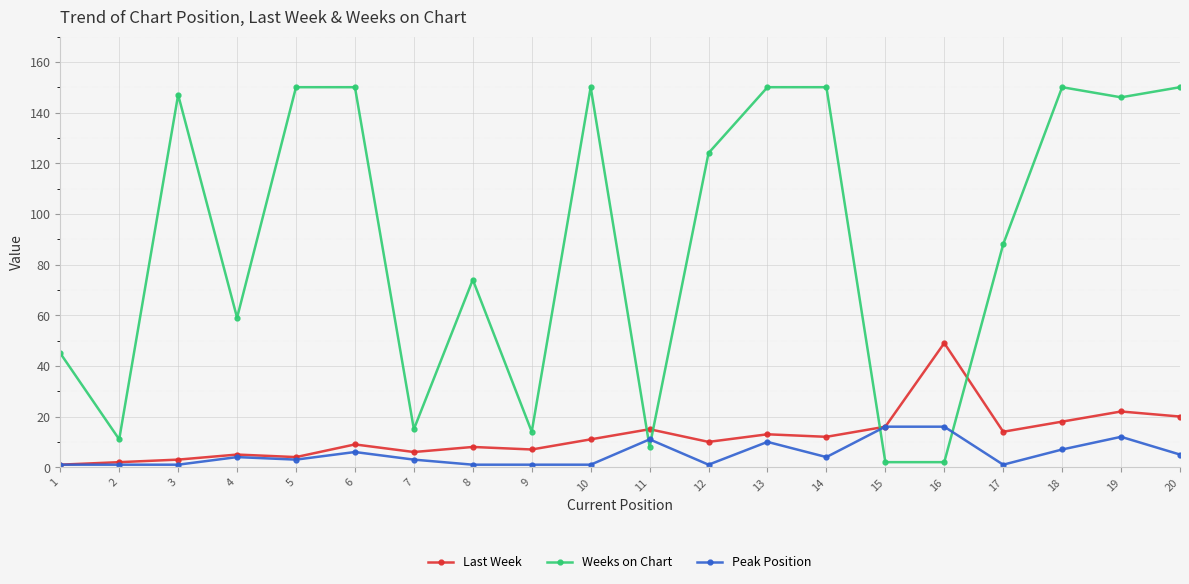

What is the sum of all Last Week values?

245